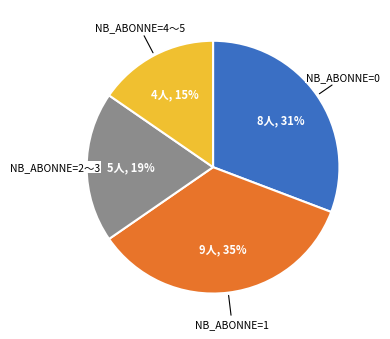

Is there any slice that represents more than half of the pie?

No